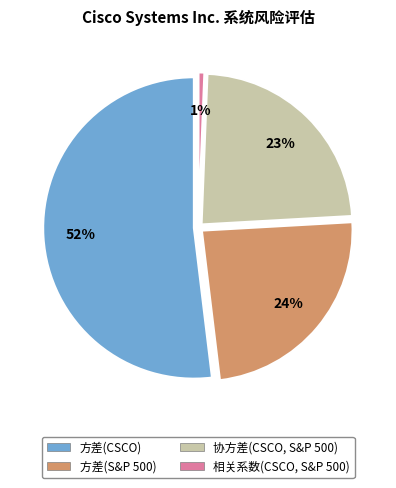

How many segments does this pie chart have?

4